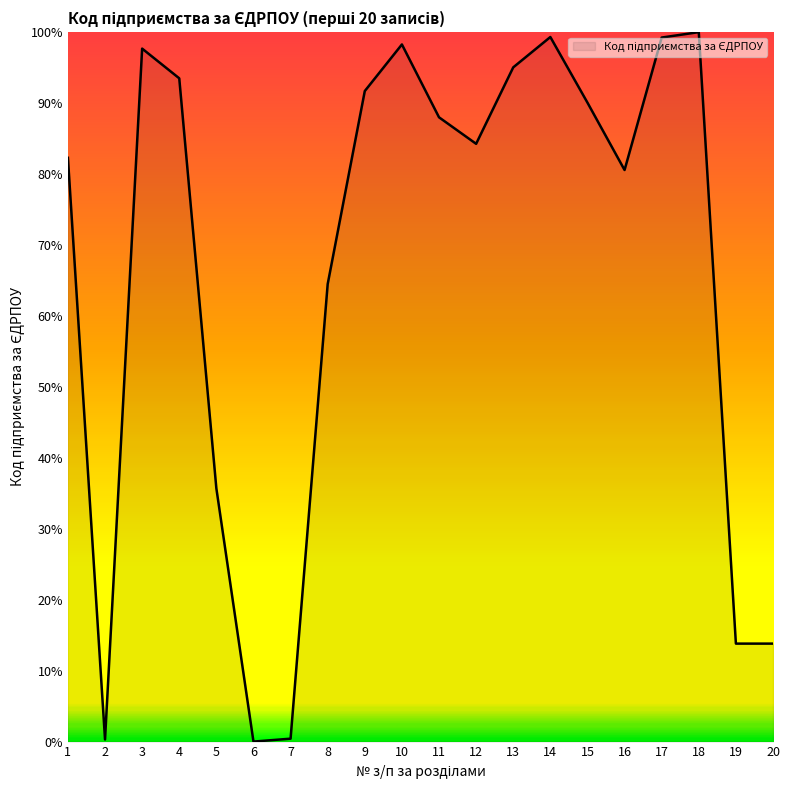

What is the change in value from 5 to 19?

-21.9